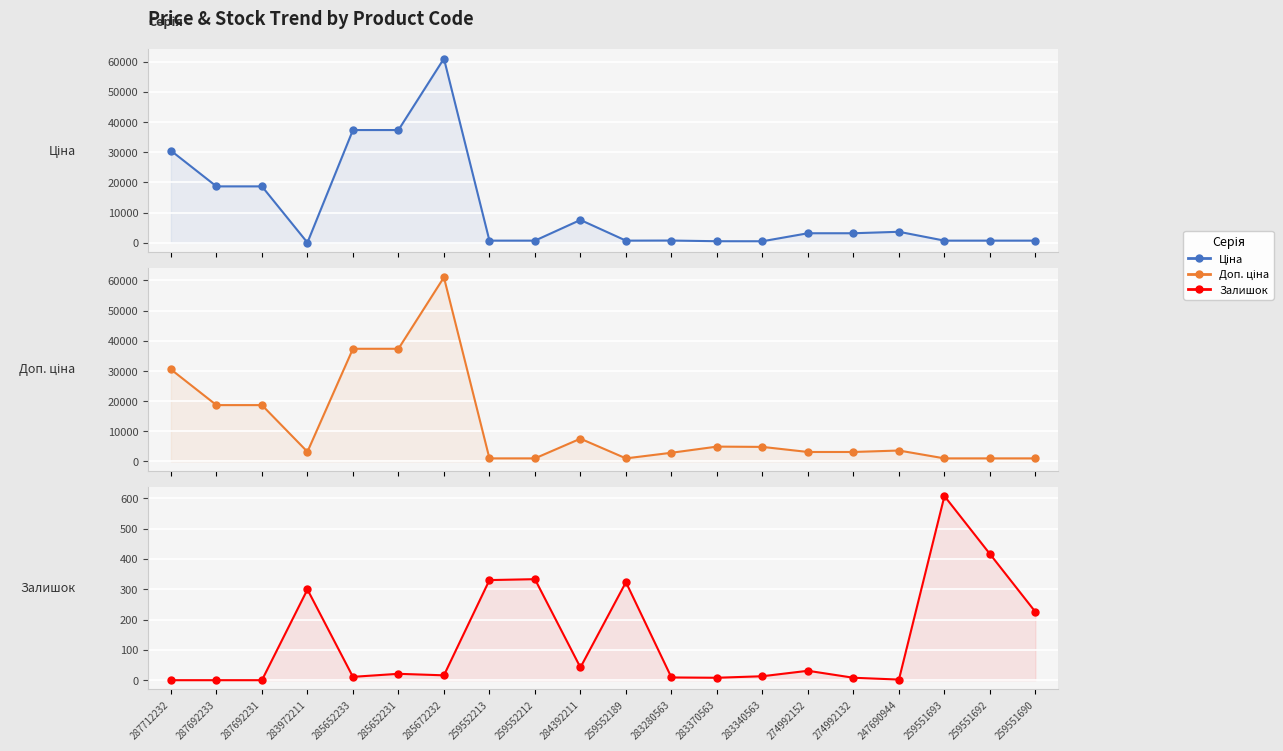

The Ціна series shows 30512.3 at 287712232. True or false?

True